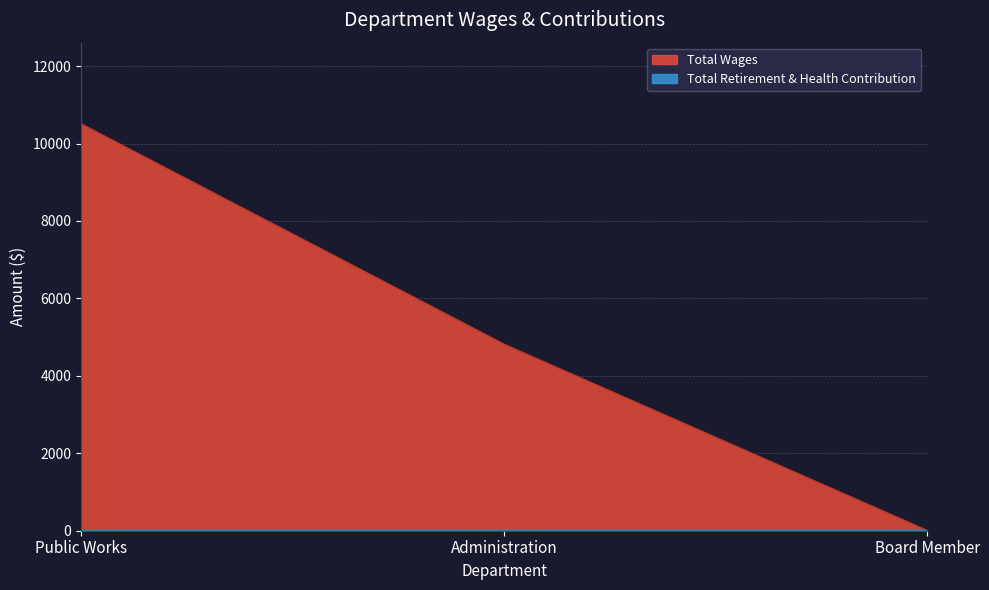

What is the sum of all values?

15315